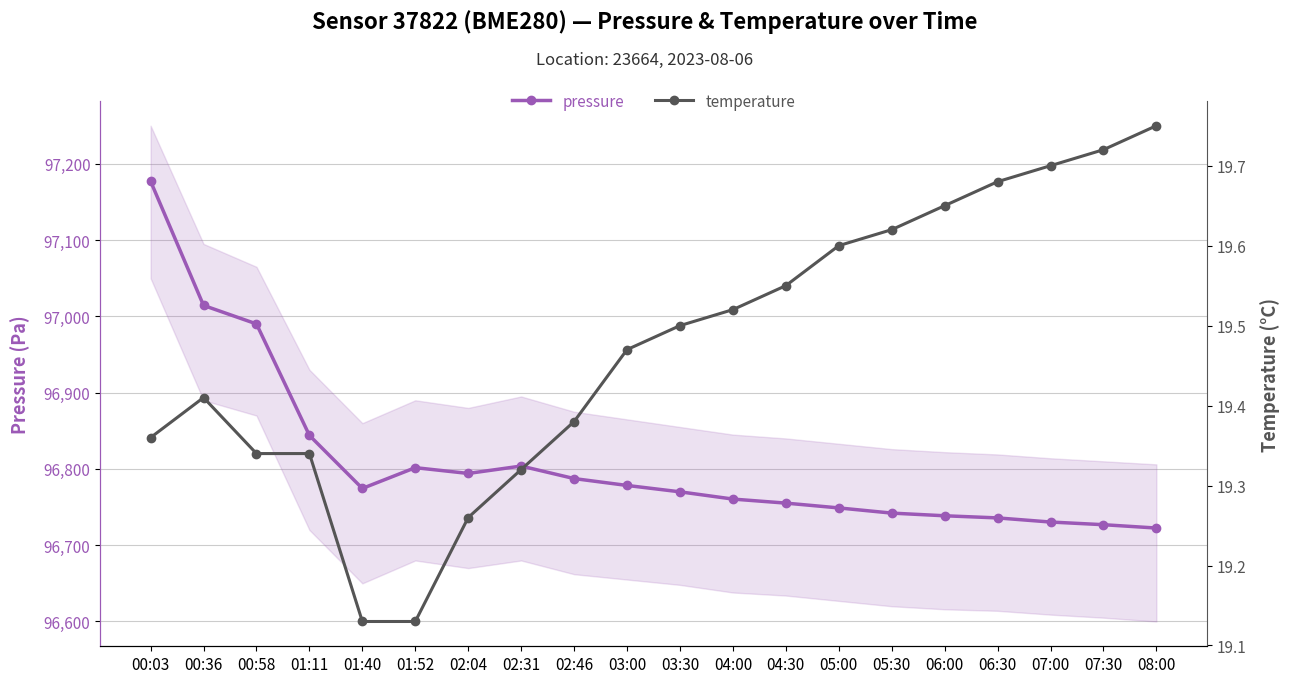

Where is the first local maximum for temperature?

00:36